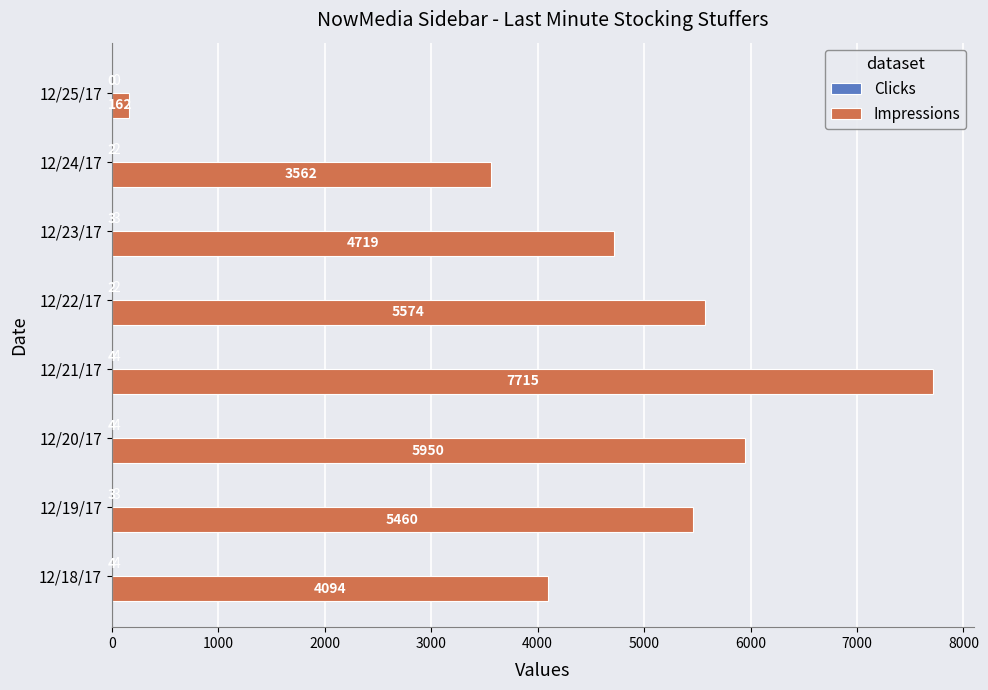

True or false: Impressions has a value of 5950 at 12/20/17.

True